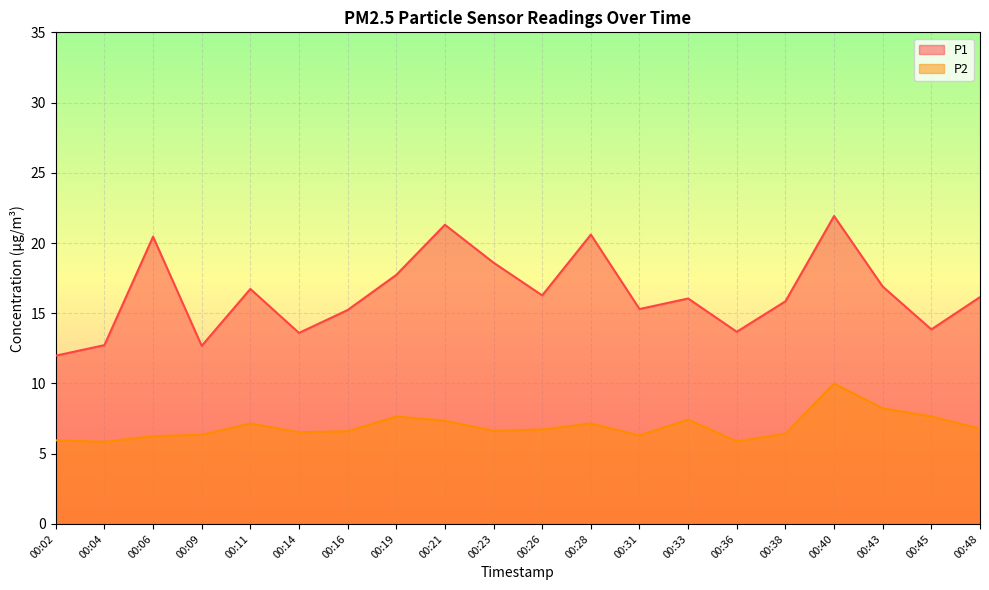

What is the sum of the P2 values at 00:31 and 00:02?

12.2